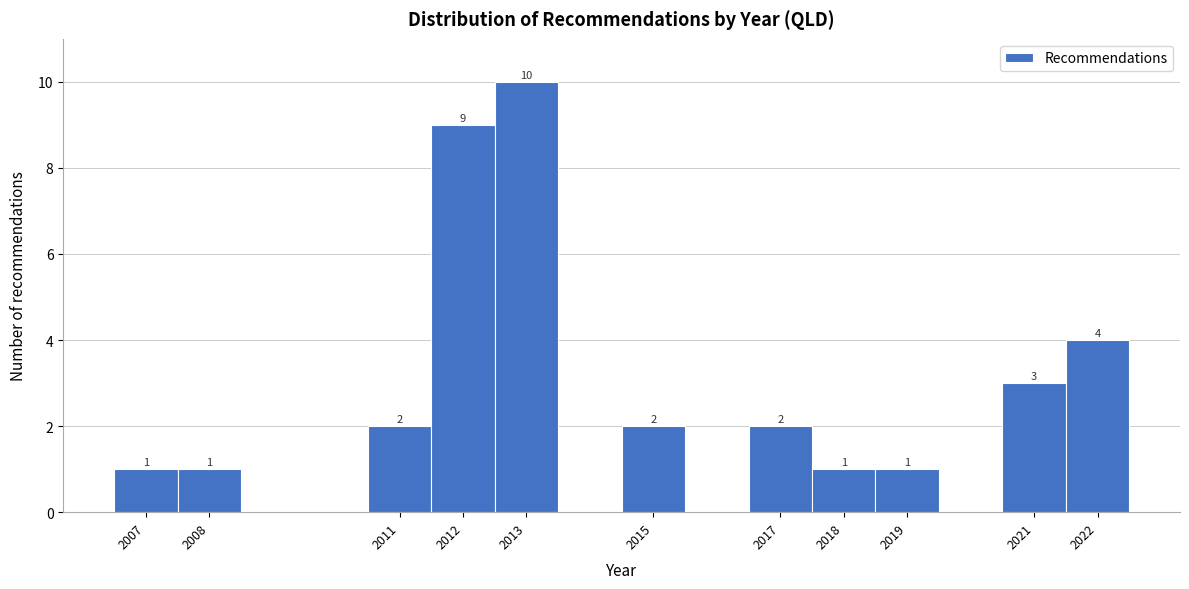

Which range on the x-axis has the tallest bar?

2012.5 to 2013.5